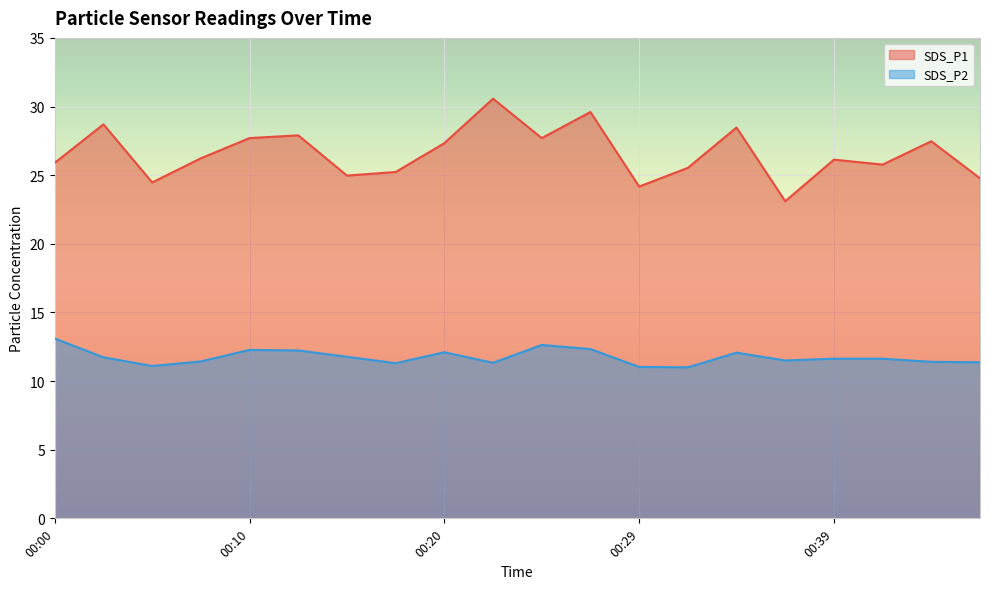

Which category has the lowest value in the SDS_P1 series?

00:37